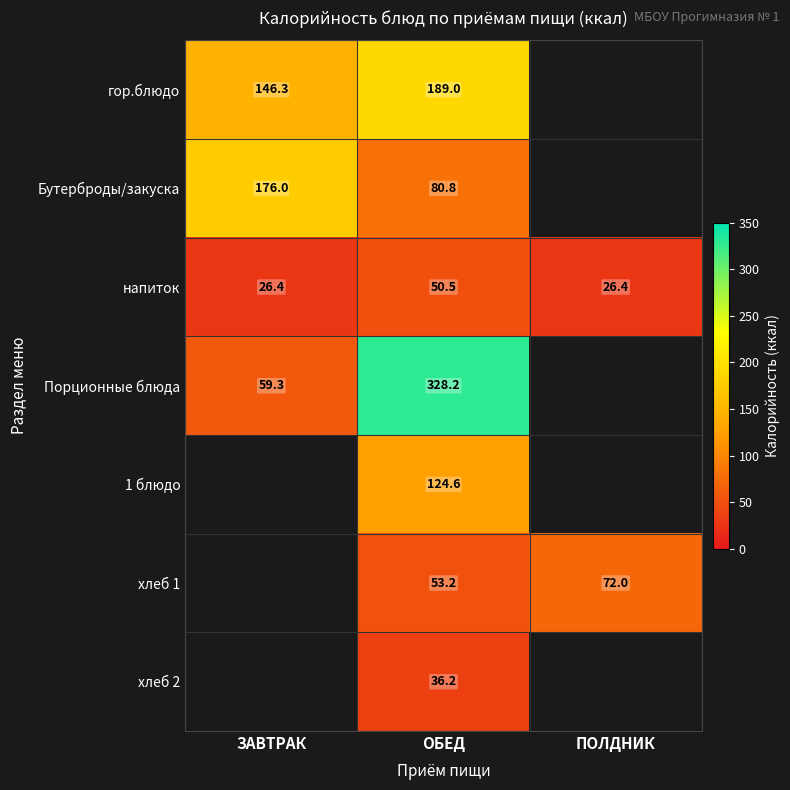

At which label does напиток reach its peak?

ОБЕД